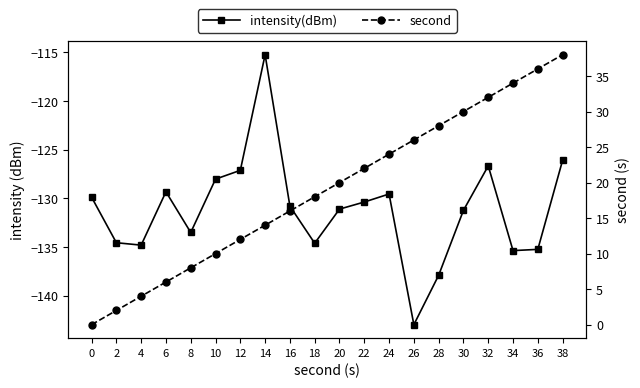

True or false: intensity(dBm) and second intersect in this chart.

False